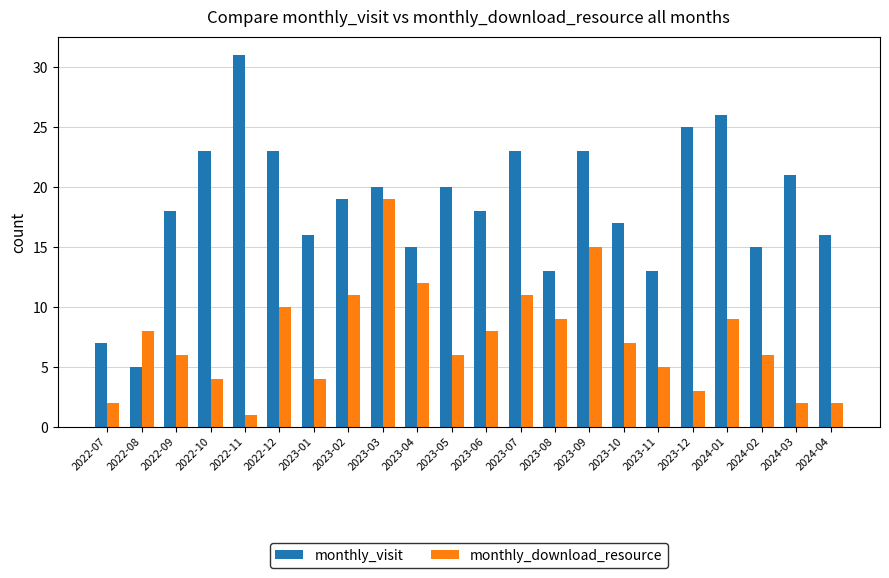

What is the lowest value of the monthly_visit series?

5